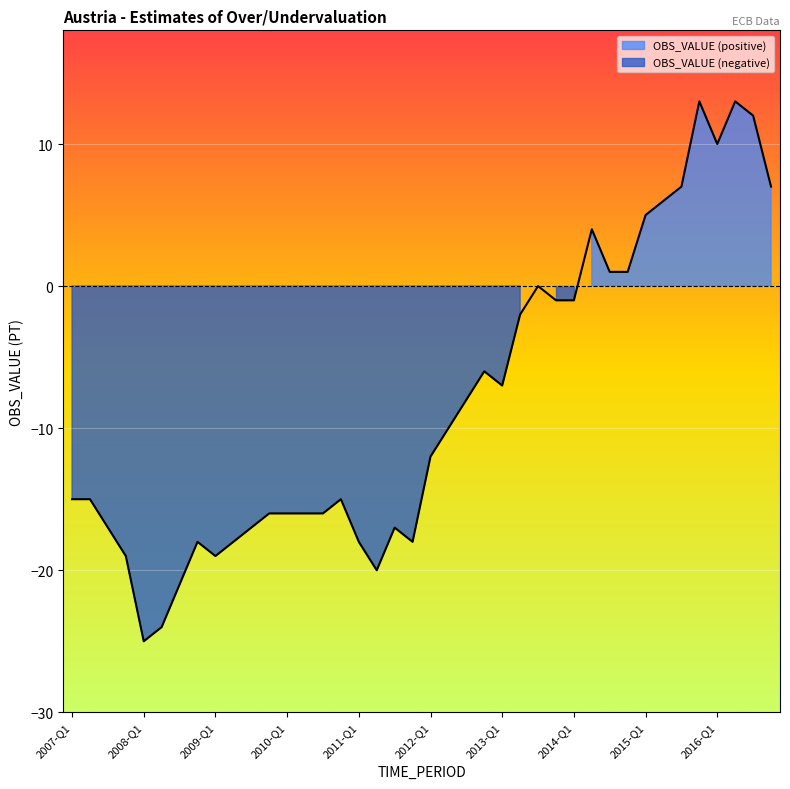

Is it true that the value at 2010-Q3 is -16?

True